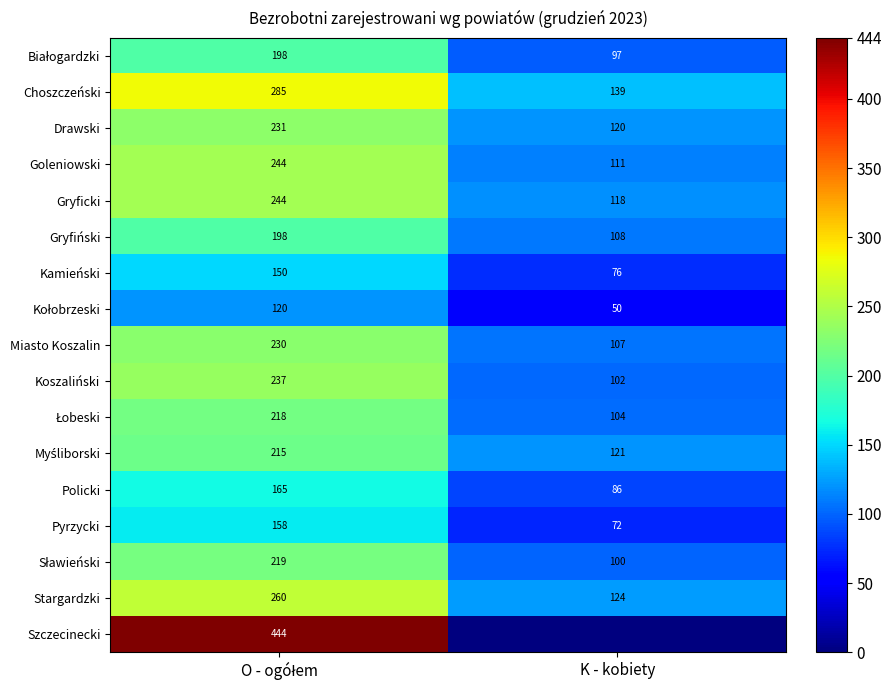

True or false: Choszczeński has a value of 78 at K - kobiety.

False